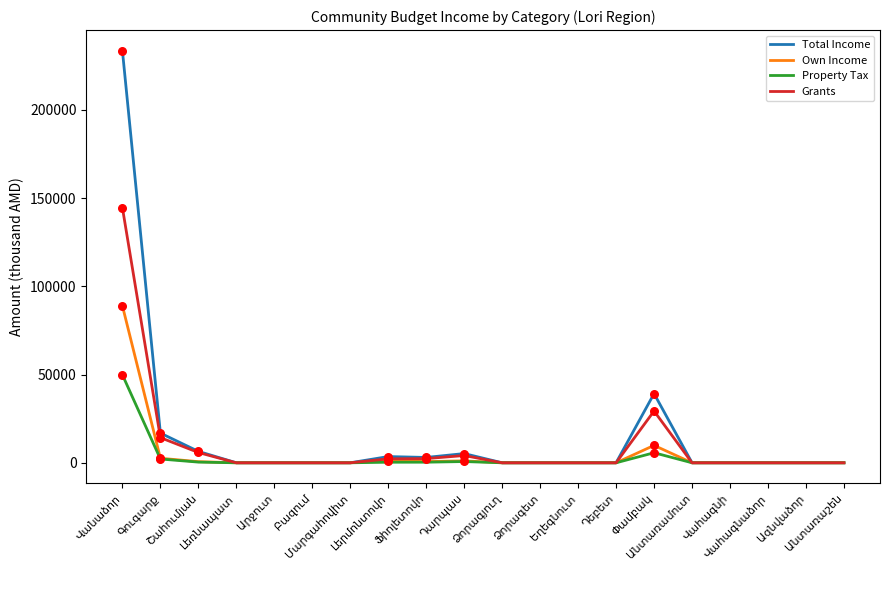

List the series in order of their peak value, lowest first.

Property Tax, Own Income, Grants, Total Income